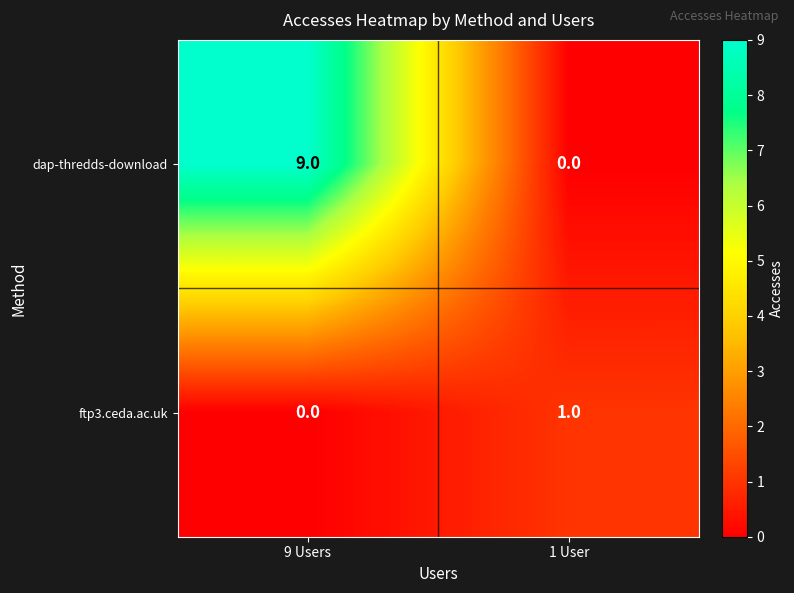

True or false: ftp3.ceda.ac.uk has a value of 0 at 9 Users.

True